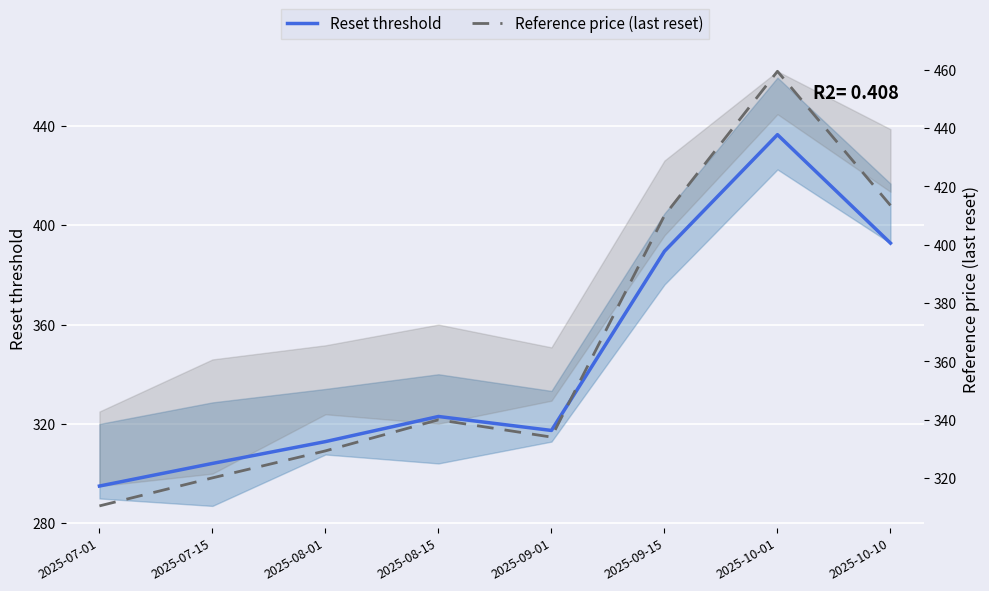

What is the label of the 4th point from the left?

2025-08-15